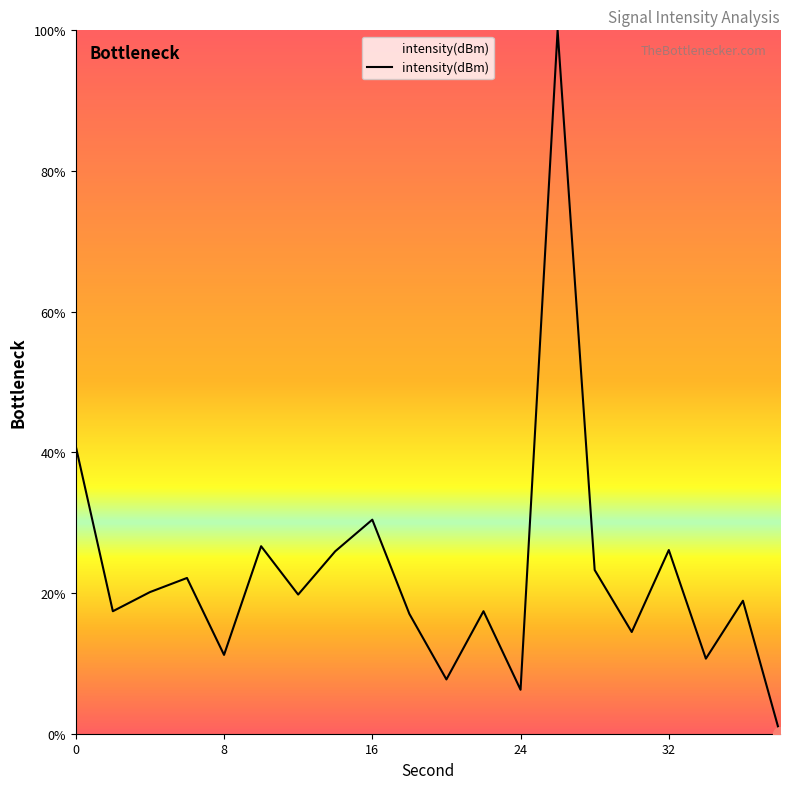

What is the maximum value shown in the chart?

100.0